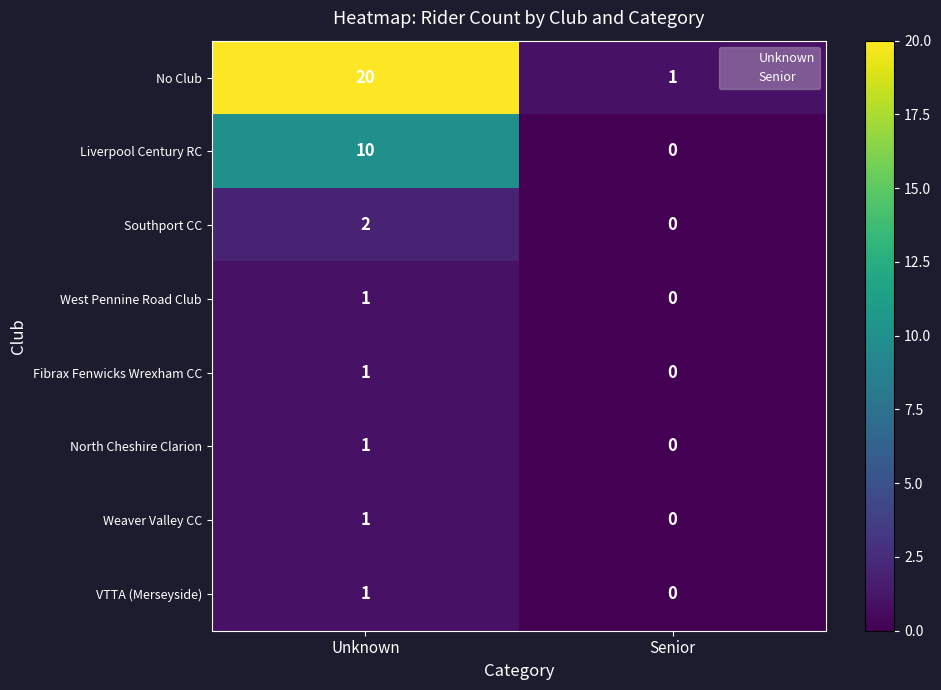

Reading left to right, what are all the values shown in this chart?

No Club: Unknown=20	Senior=1
Liverpool Century RC: Unknown=10	Senior=0
Southport CC: Unknown=2	Senior=0
West Pennine Road Club: Unknown=1	Senior=0
Fibrax Fenwicks Wrexham CC: Unknown=1	Senior=0
North Cheshire Clarion: Unknown=1	Senior=0
Weaver Valley CC: Unknown=1	Senior=0
VTTA (Merseyside): Unknown=1	Senior=0